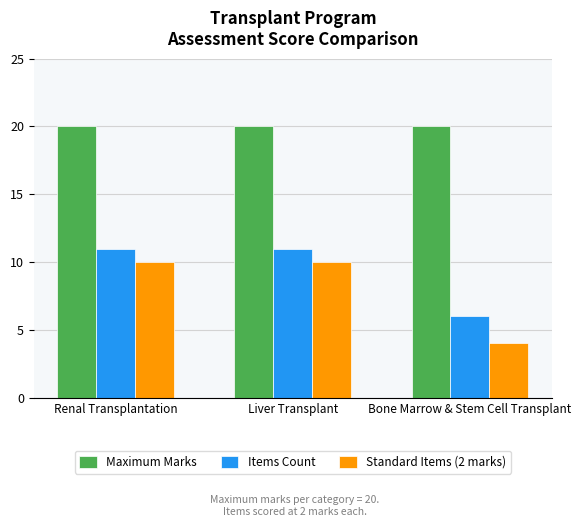

The value of Maximum Marks at Liver Transplant is 20. True or false?

True